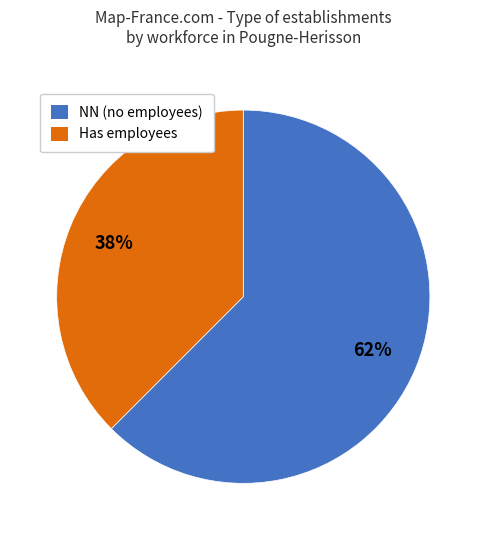

Is there a majority slice in this chart?

Yes